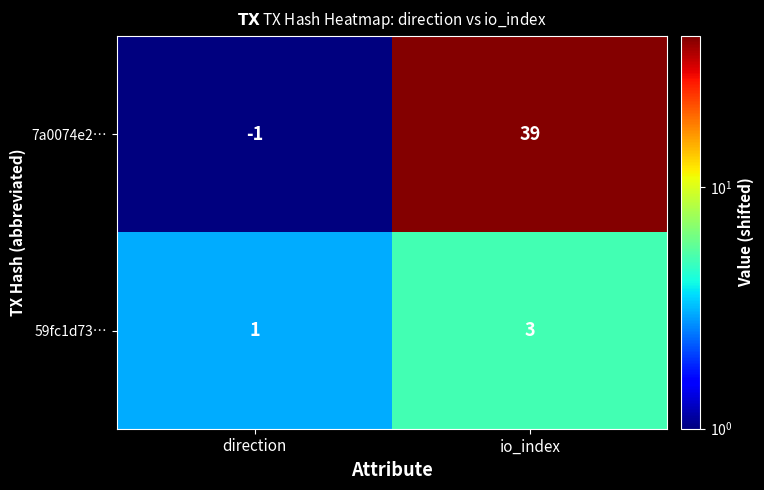

What is the spread (max minus min) of values at direction?

2